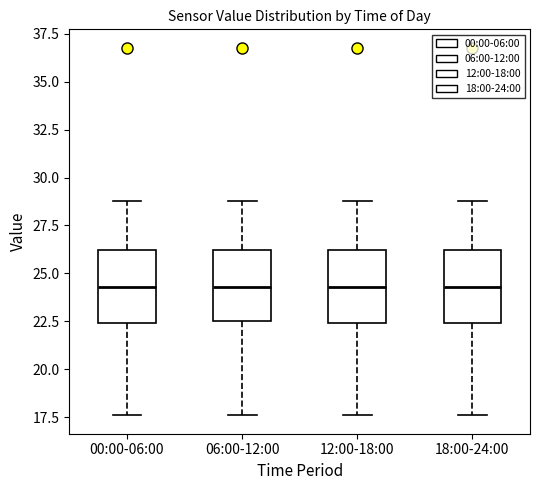

Where does the median line of the box for 00:00-06:00 sit on the y-axis? The values are not printed on the chart, so give them approximately, as read against the axis.

24.5